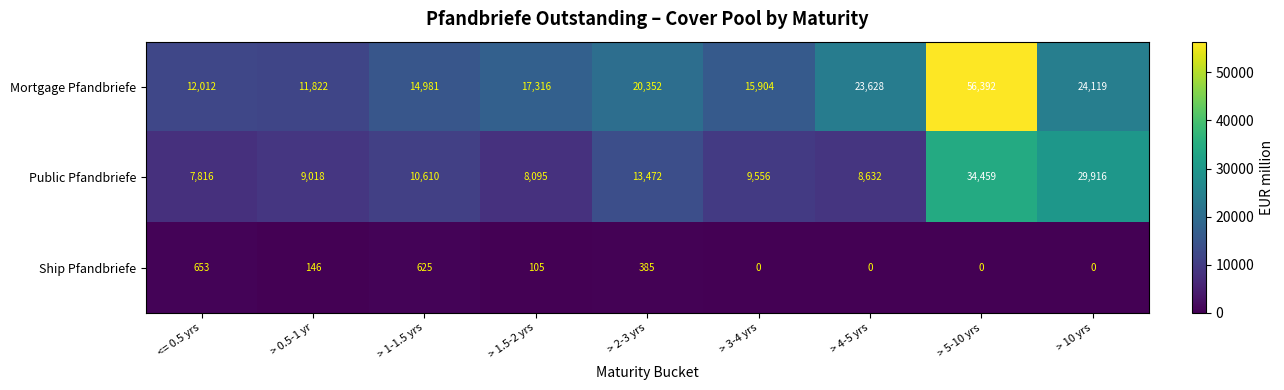

What is the sum of all Mortgage Pfandbriefe values?

196526